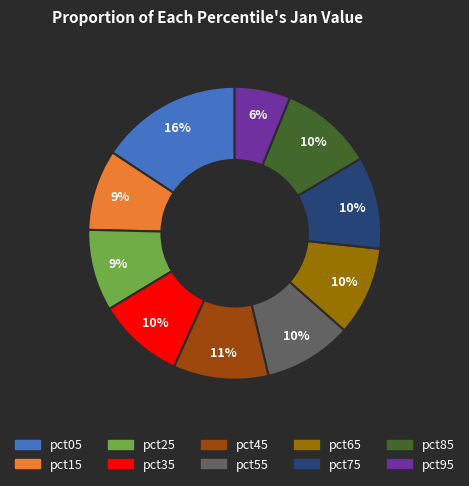

True or false: pct35 accounts for 10% of the total.

True